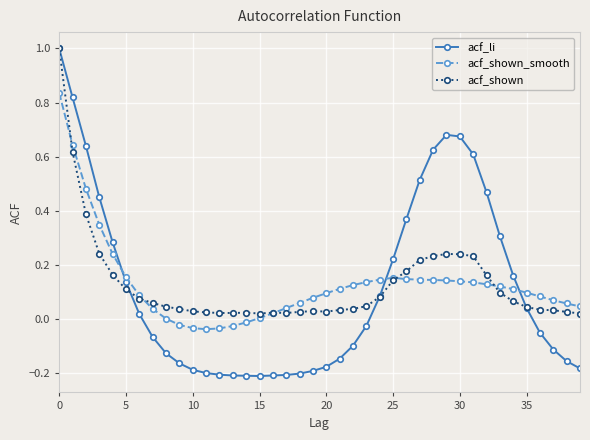

What is the greatest value displayed?

1.0